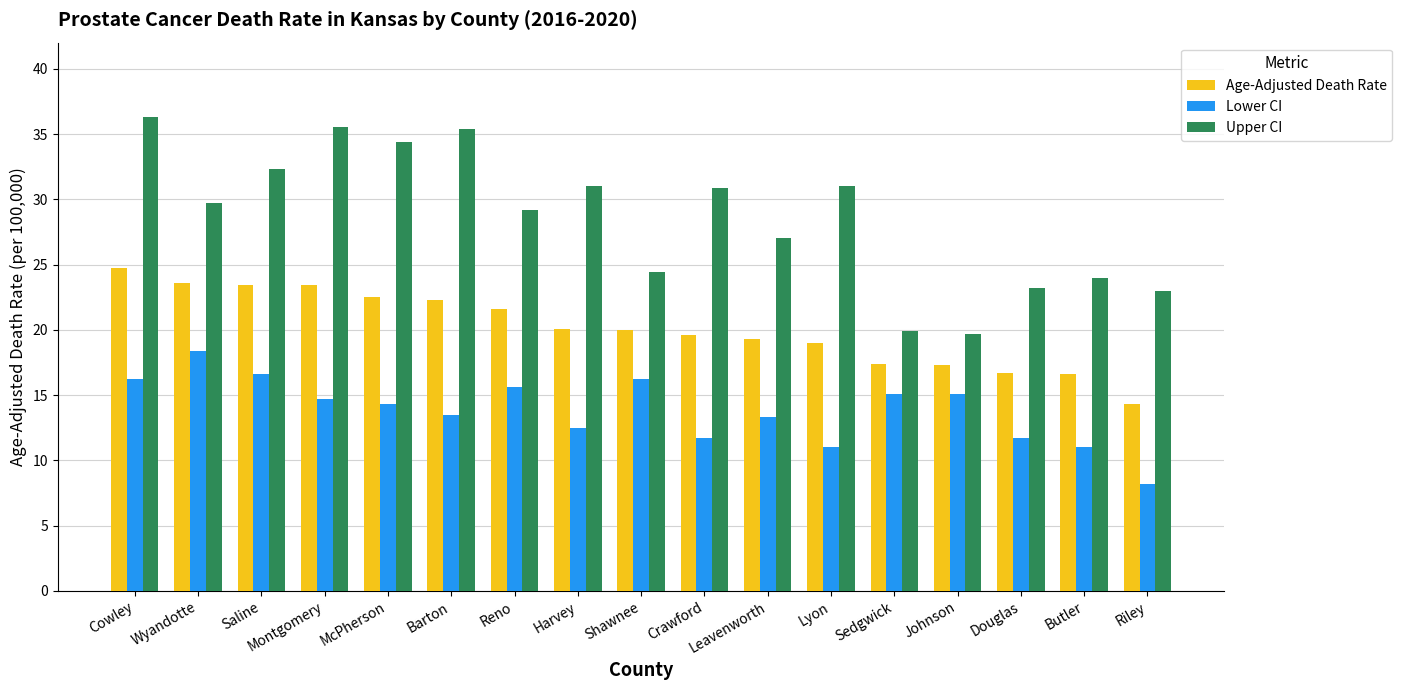

Which series has the largest total across all categories?

Upper CI